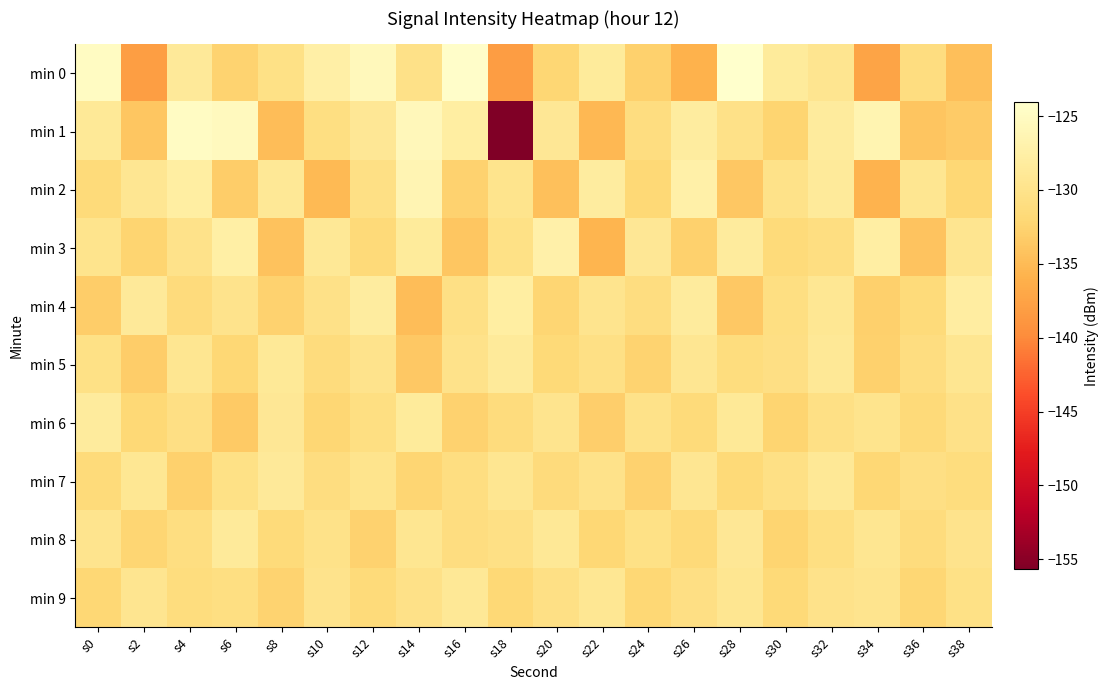

How many series are shown in this chart?

10